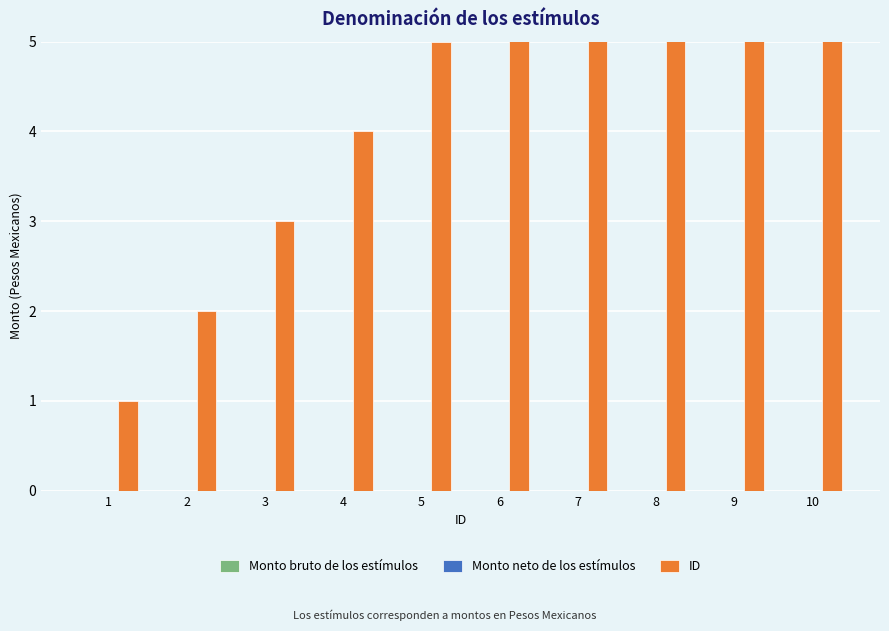

Count the number of categories in the chart.

10